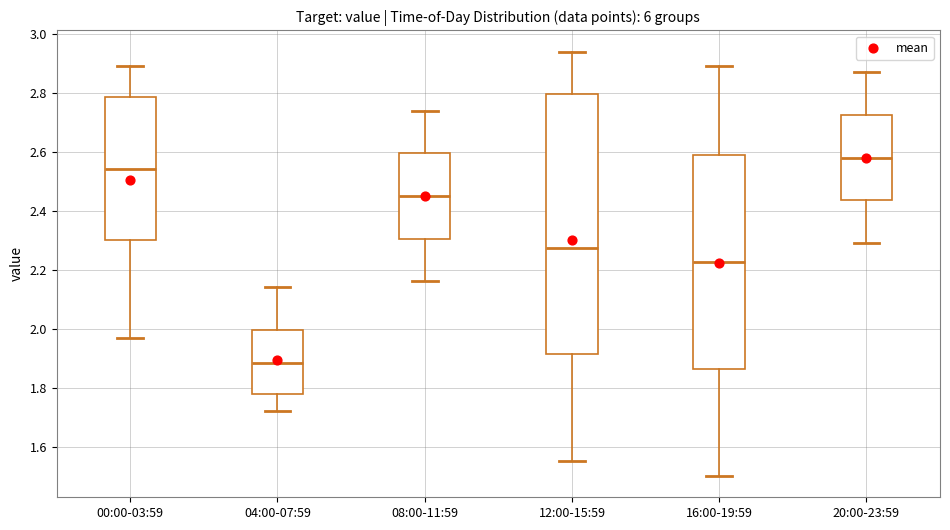

Which box has the lowest median line?

04:00-07:59